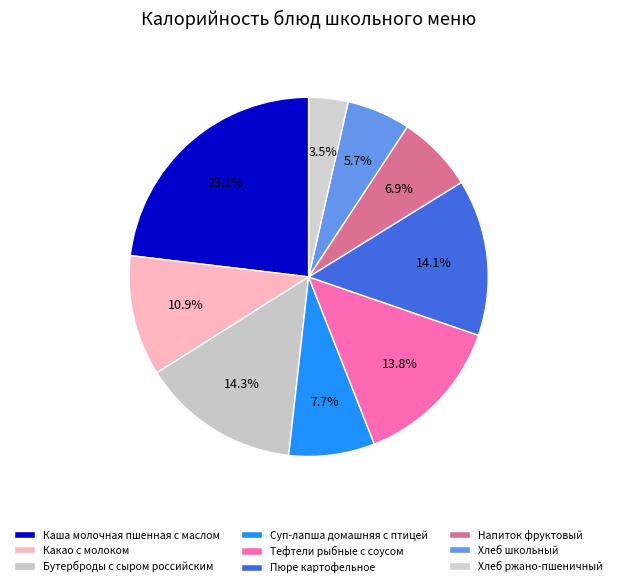

Do Какао с молоком and Бутерброды с сыром российским together represent more than half of the pie?

No